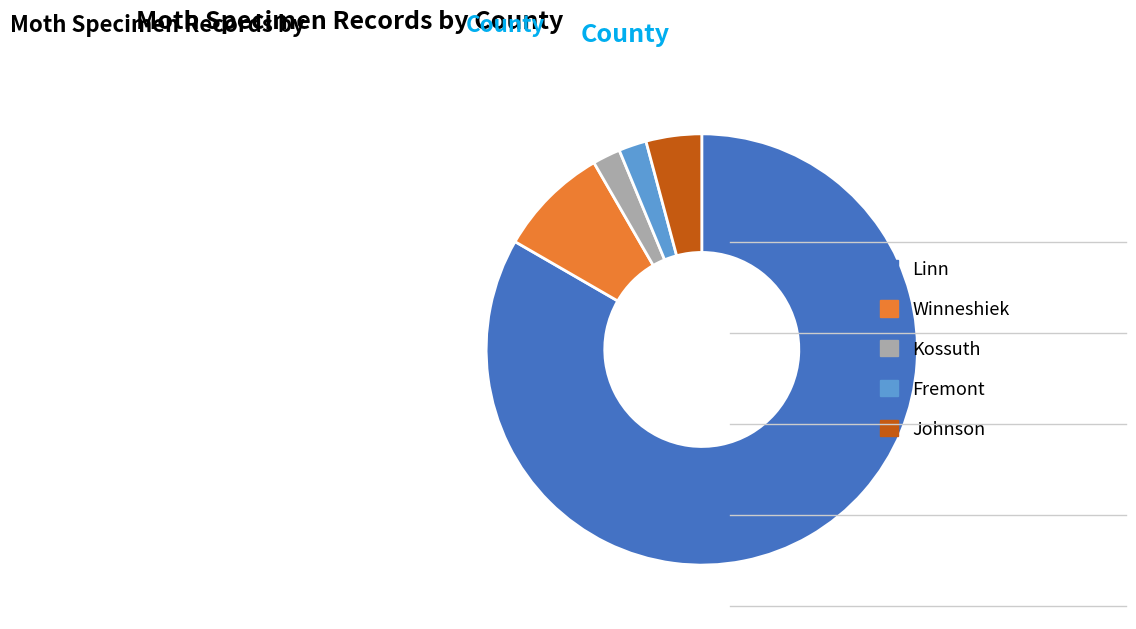

Which category has the biggest portion of the pie?

Linn